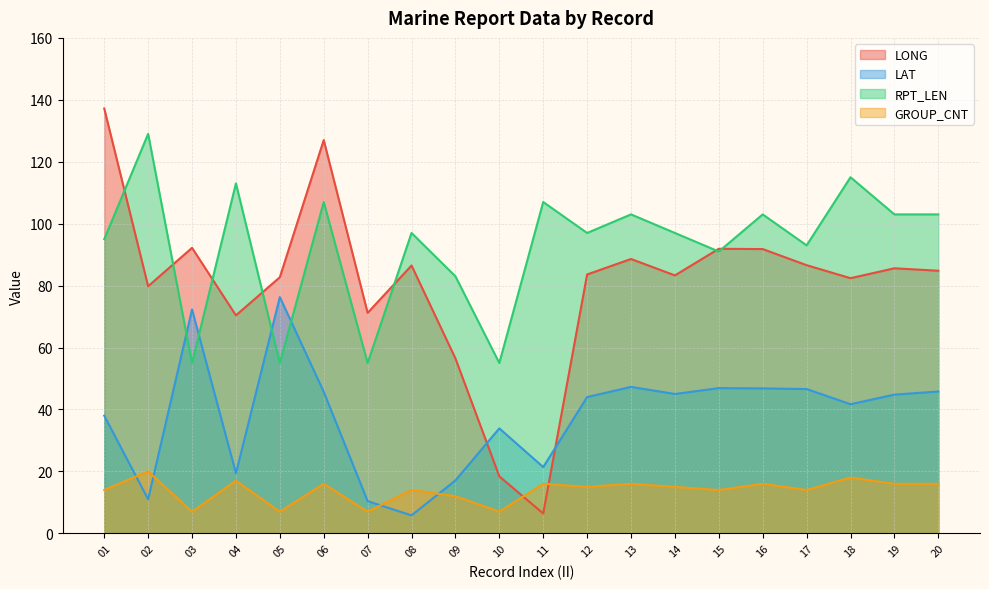

Is the value of LONG at 02 greater than the value of LAT at 03?

Yes